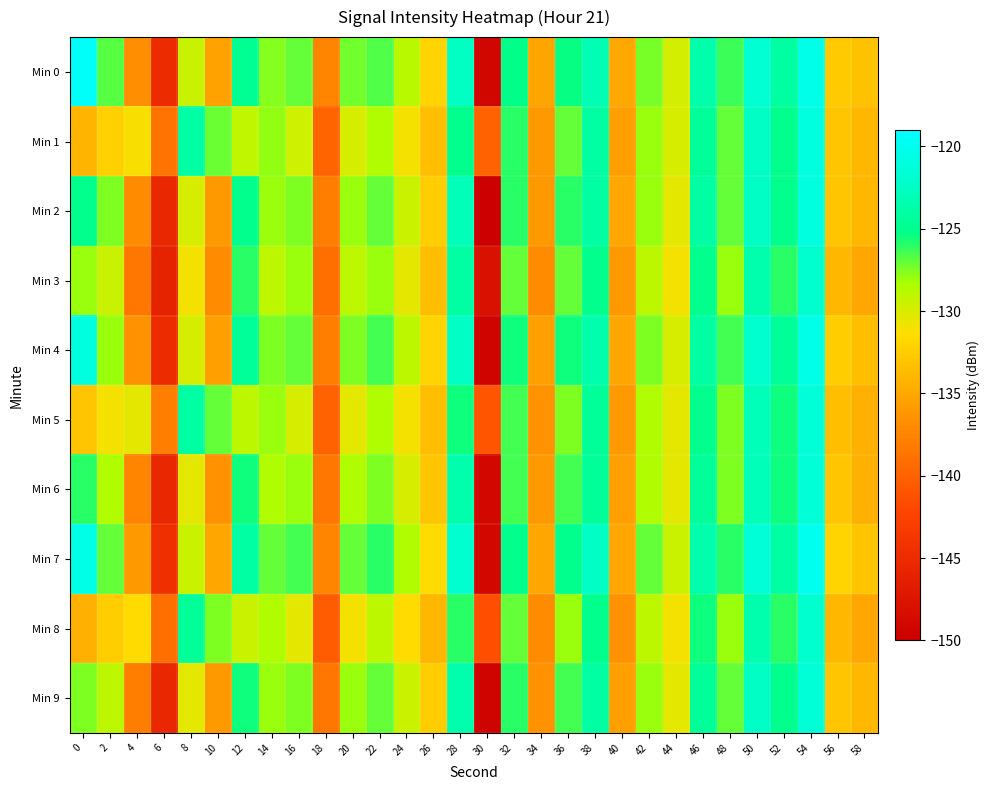

What is the minimum value shown in the chart?

-150.0